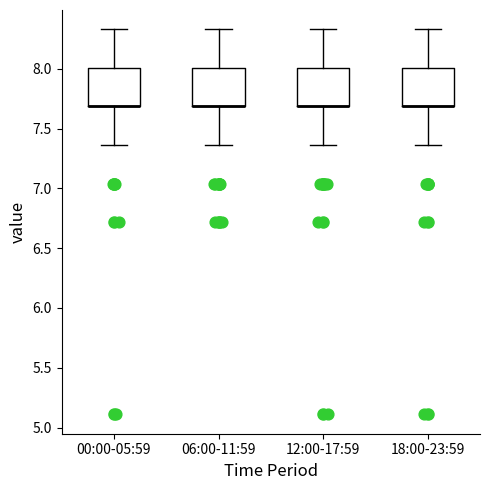

Reading left to right, read every box against the y-axis: the position of its median line, the range the box covers, and the ends of its whiskers. The values are not printed on the chart, so give them approximately, as read against the axis.

00:00-05:59: median 7.70 (drawn on the box's lower edge), box 7.70 to 8.00, whiskers 7.35 to 8.35
06:00-11:59: median 7.70 (drawn on the box's lower edge), box 7.70 to 8.00, whiskers 7.35 to 8.35
12:00-17:59: median 7.70 (drawn on the box's lower edge), box 7.70 to 8.00, whiskers 7.35 to 8.35
18:00-23:59: median 7.70 (drawn on the box's lower edge), box 7.70 to 8.00, whiskers 7.35 to 8.35